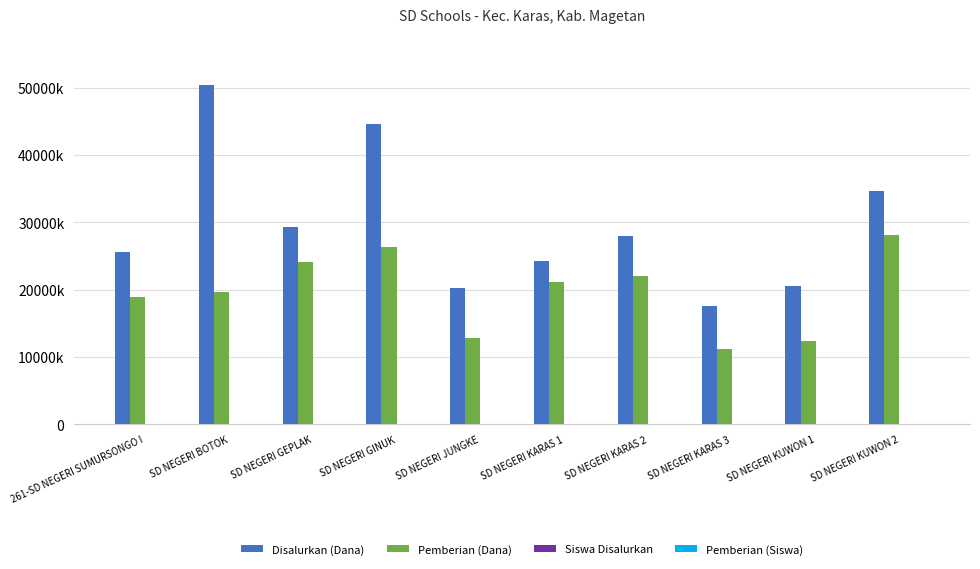

Does the chart contain stacked bars?

No